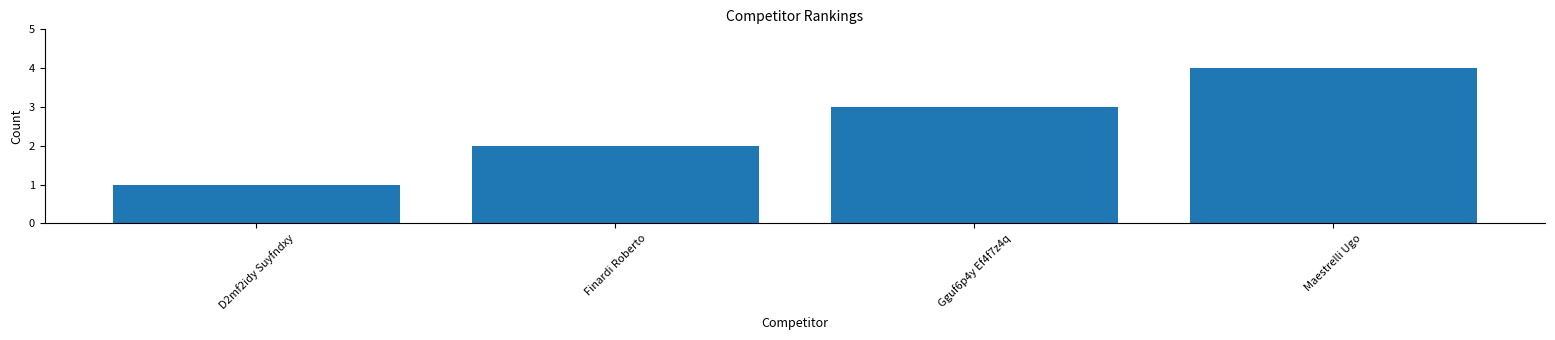

What is the greatest value displayed?

4